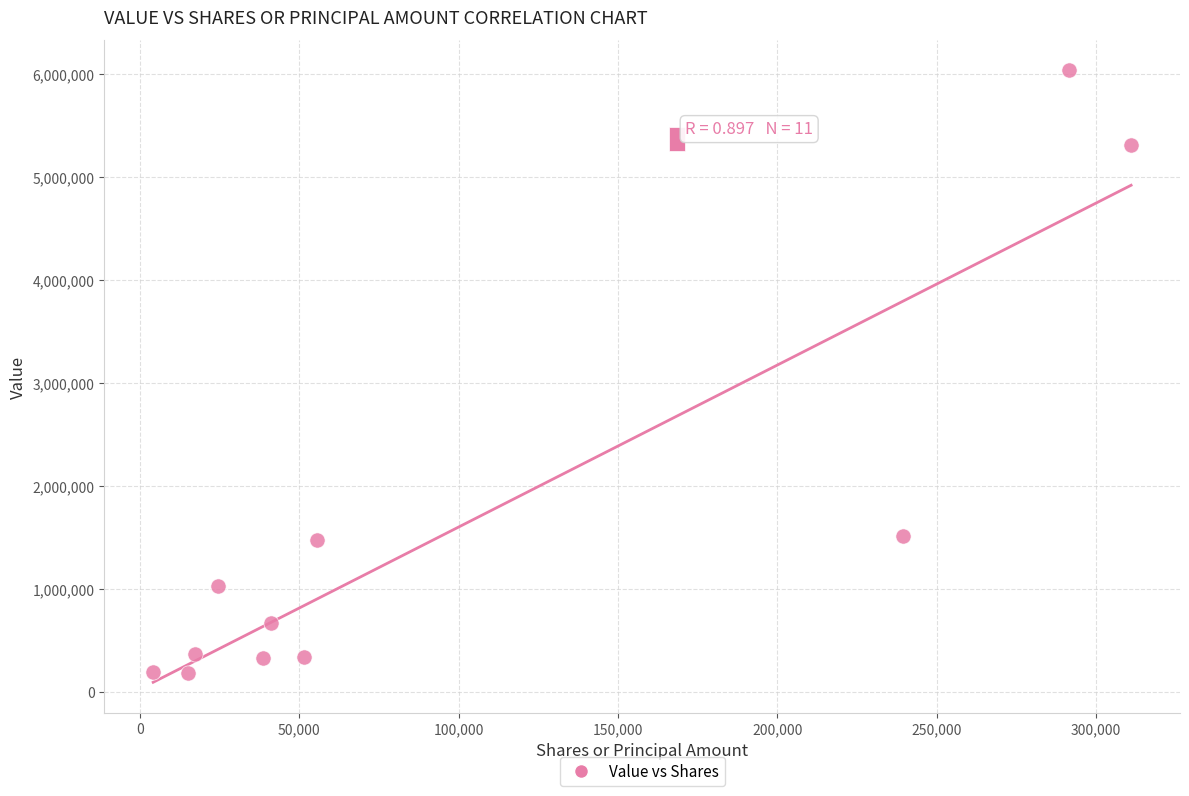

What is the average X value?

99054